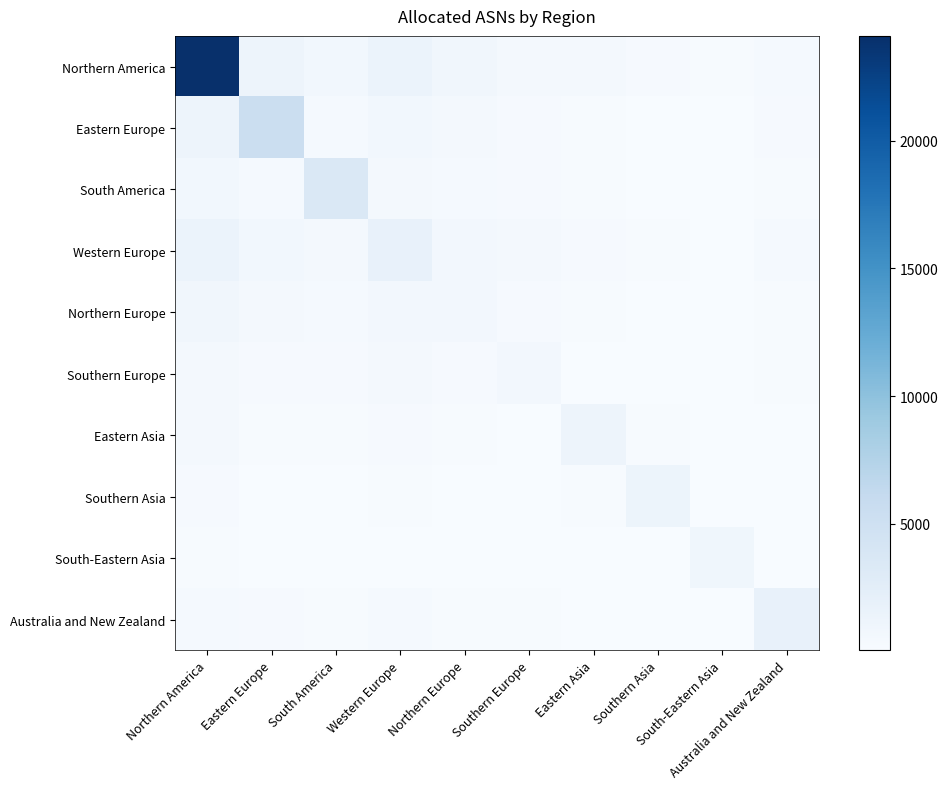

What is the total value across all series at Australia and New Zealand?

3701